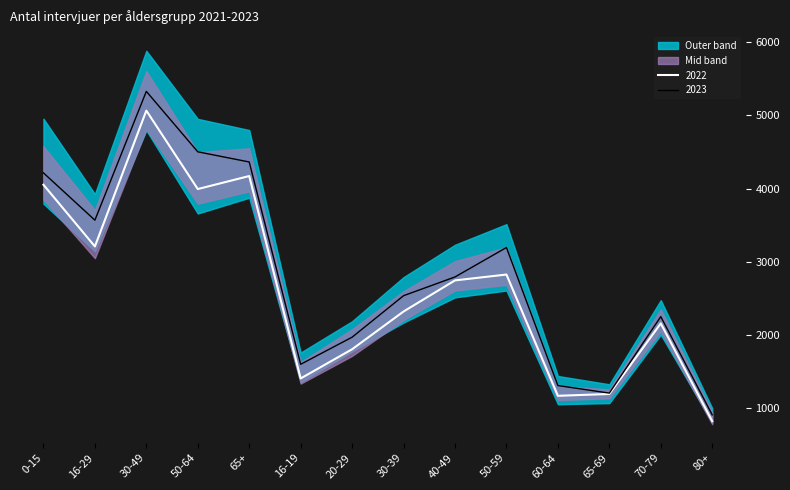

Which label corresponds to the largest value in the chart?

30-49